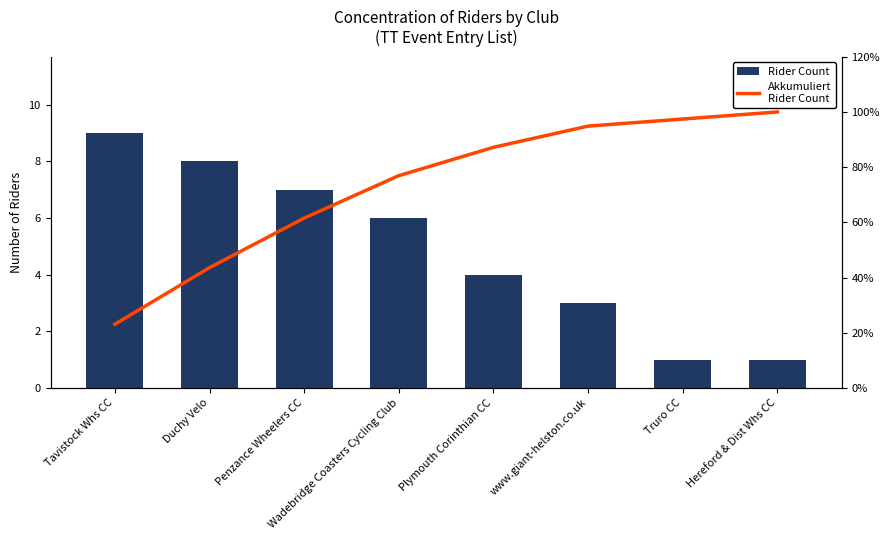

The Akkumuliert Rider Count series shows 94.9 at www.giant-helston.co.uk. True or false?

True